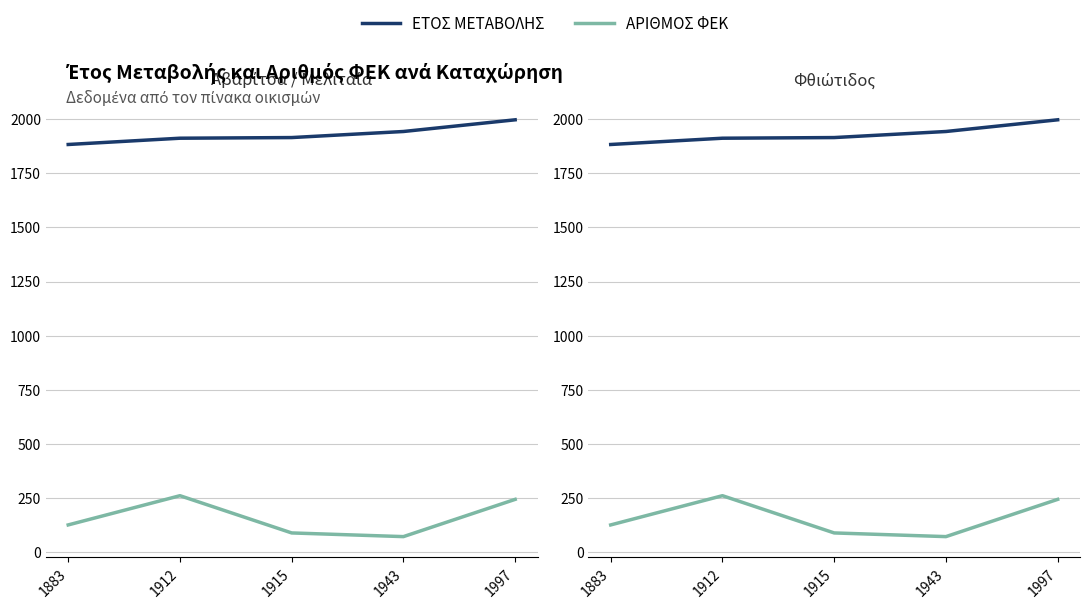

At which label is ΑΡΙΘΜΟΣ ΦΕΚ closest to 166?

1883